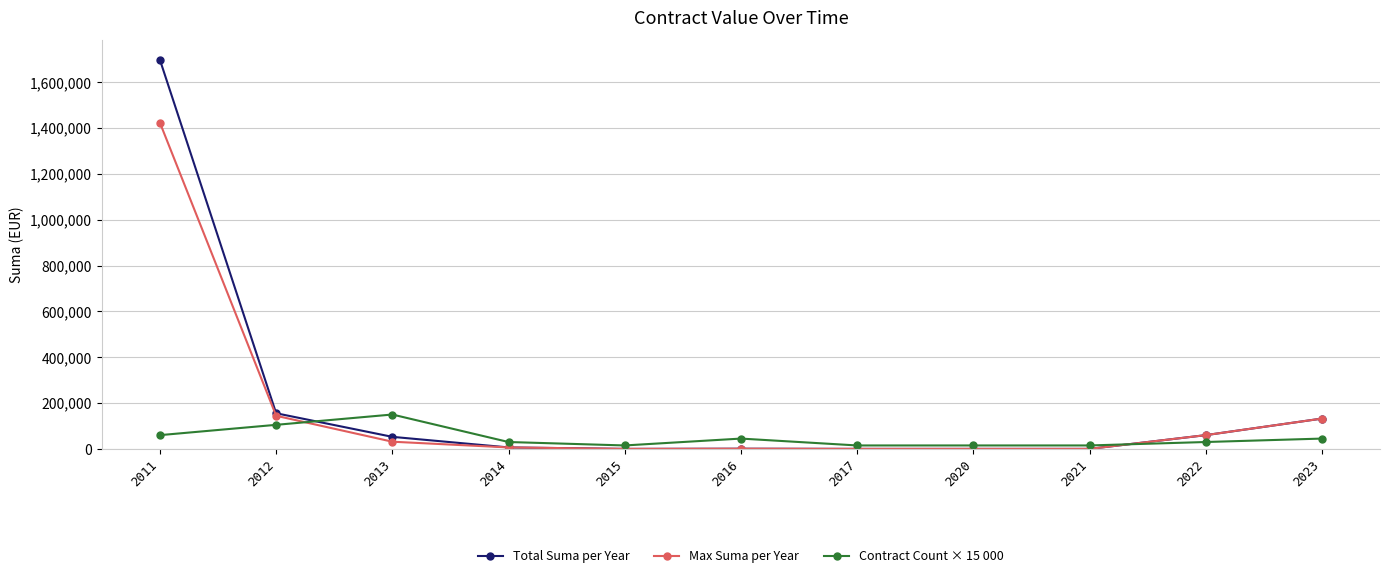

What is the difference between the highest and lowest values at 2016?

44300.0